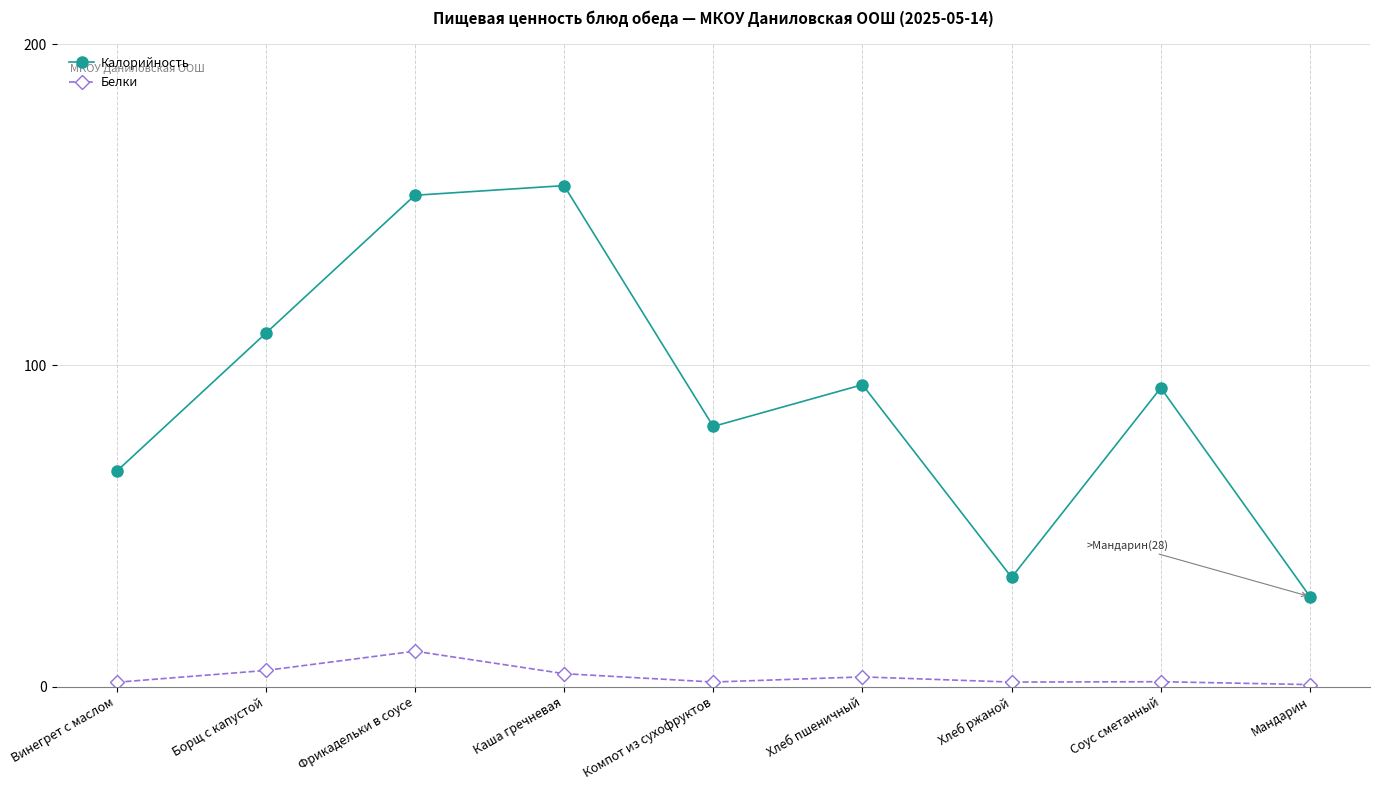

At how many categories does at least one series exceed 47?

7